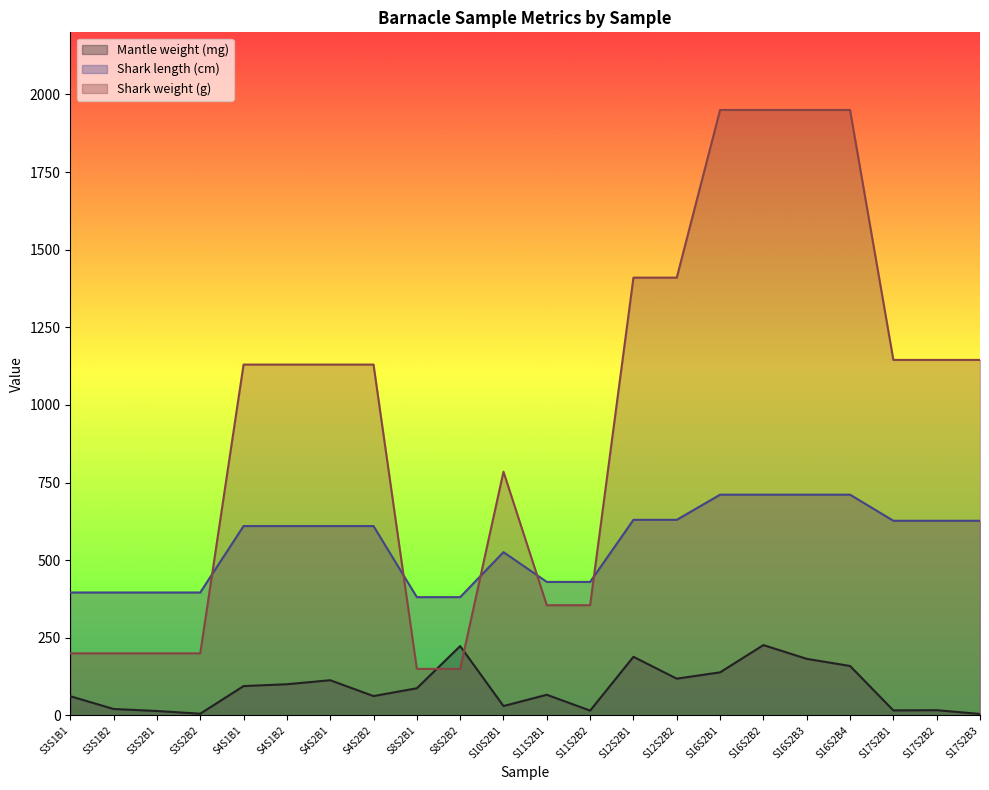

Which has a higher value, S12S2B1 or S4S2B1?

S12S2B1